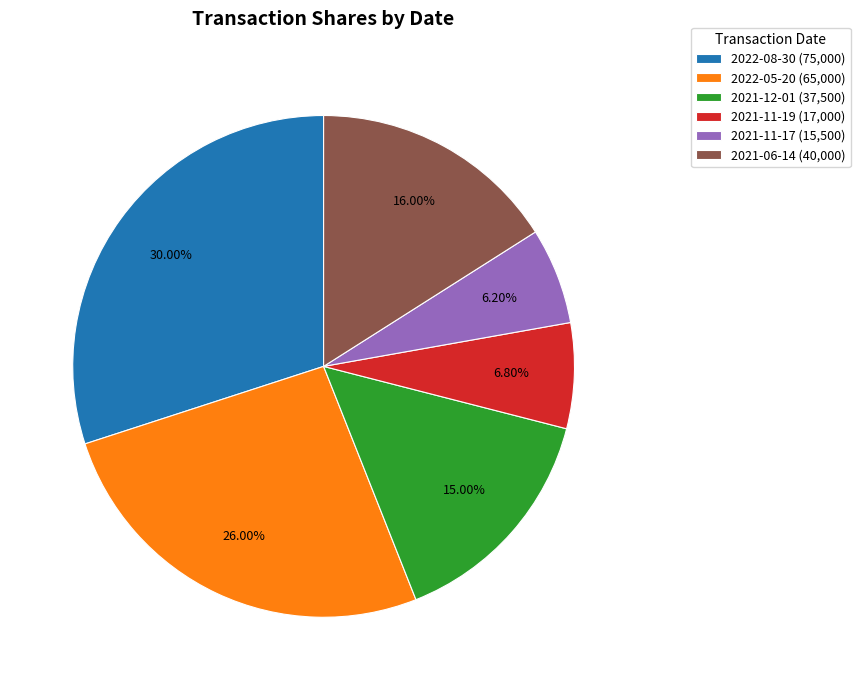

How many segments does this pie chart have?

6